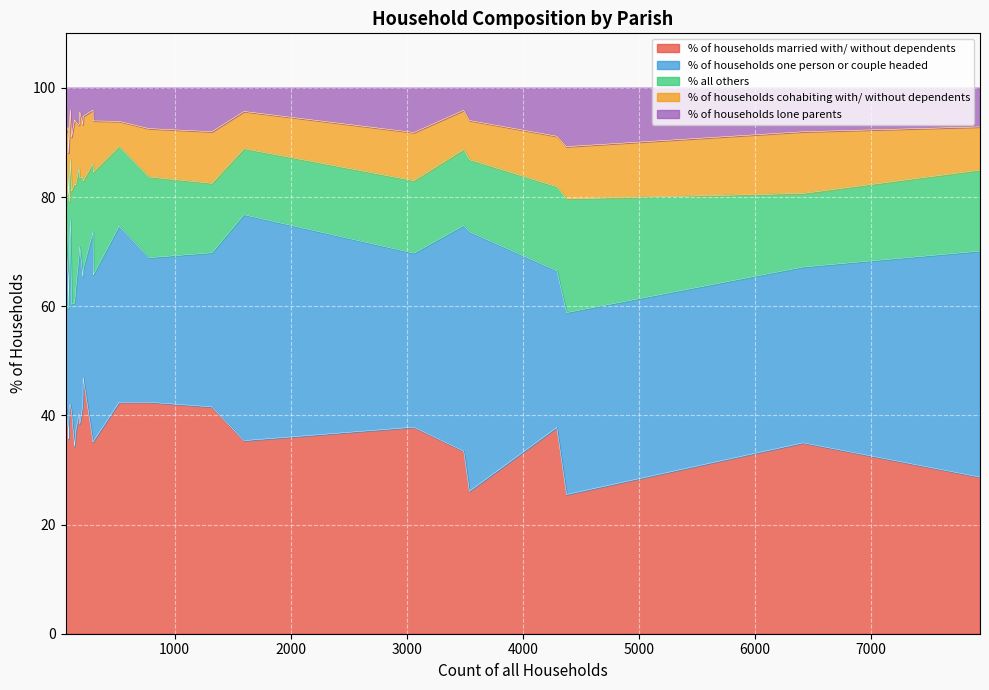

True or false: % of households married with/ without dependents and % all others intersect in this chart.

False